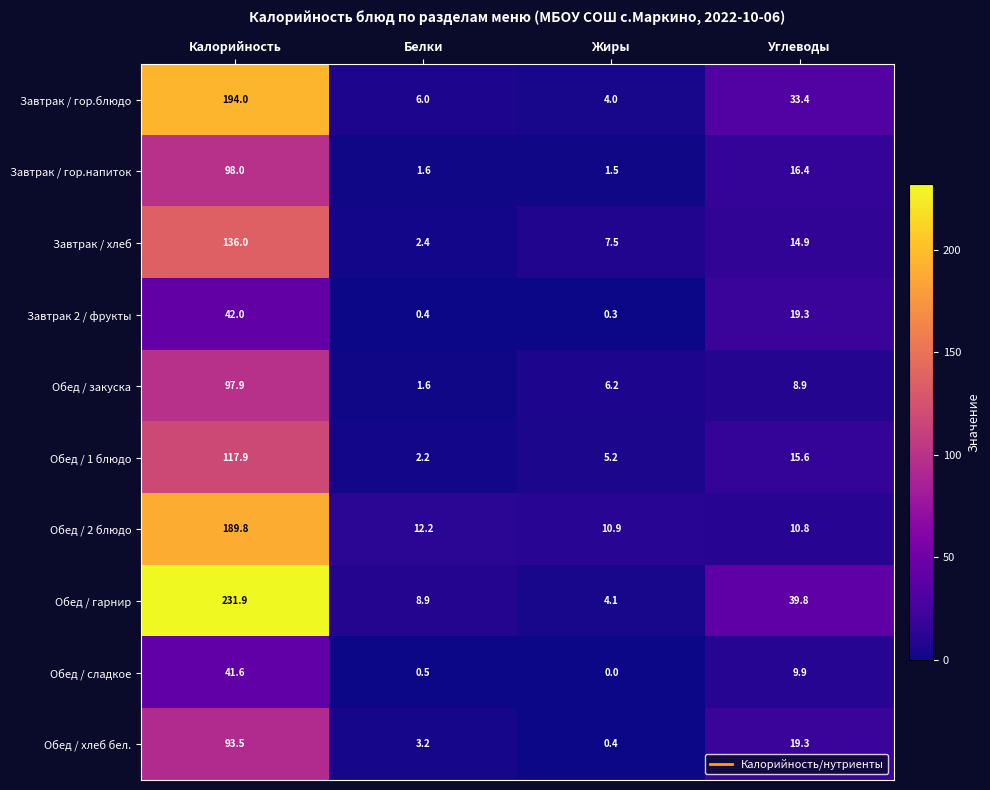

Between Белки and Жиры, which series saw the biggest shift?

Завтрак / хлеб